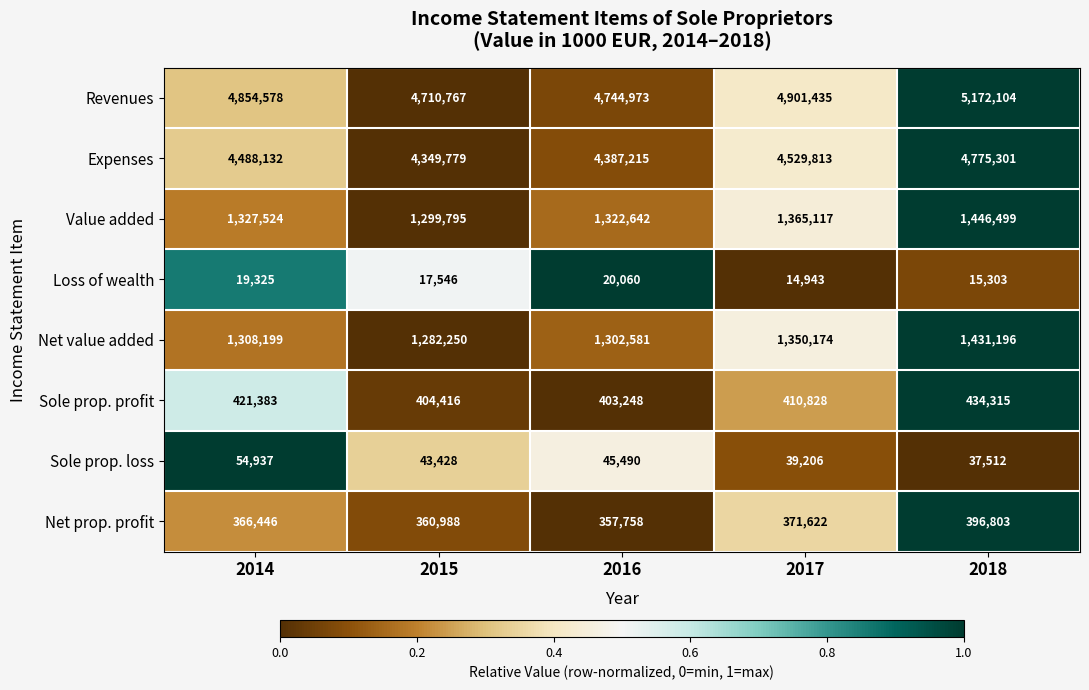

At how many categories does at least one series exceed 3365112?

5